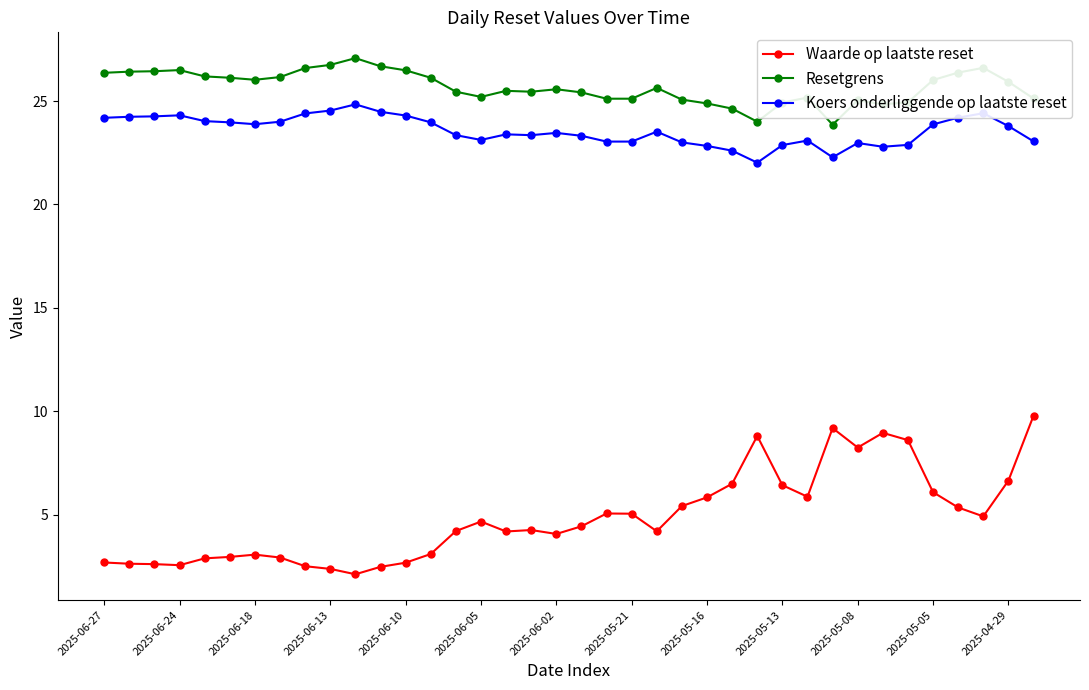

What is the average value of the Resetgrens series?

25.7